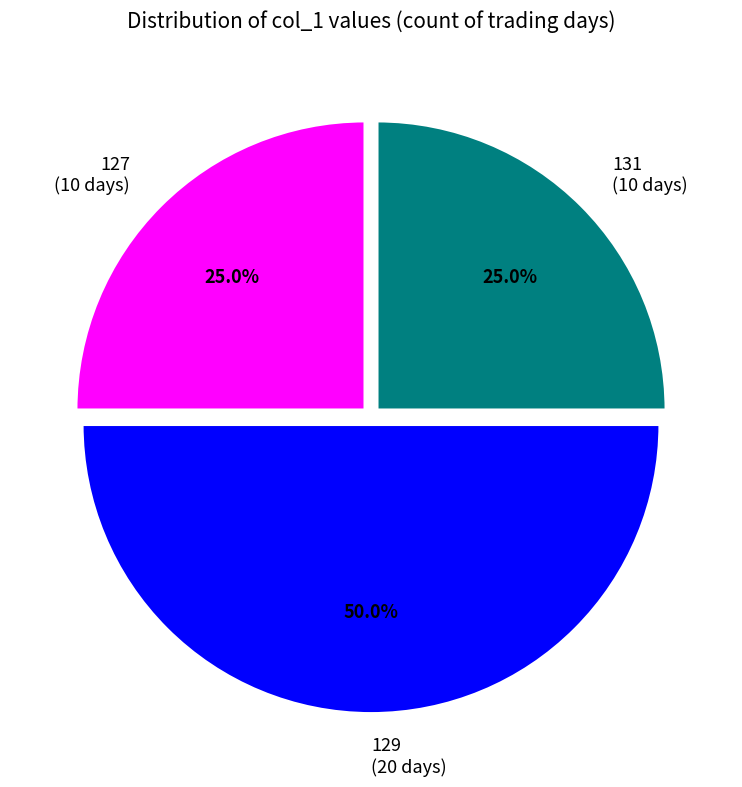

Is the sum of 127 (10 days) and 129 (20 days) greater than half?

Yes